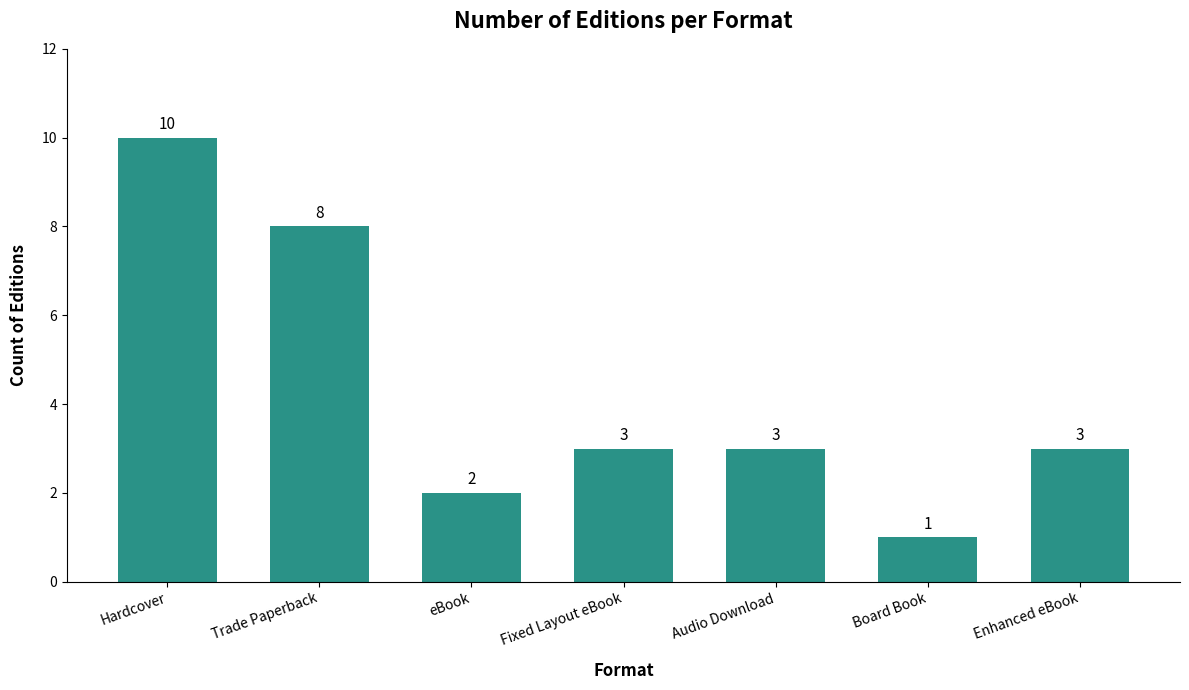

Reading left to right, transcribe all the data shown in this chart.

10	8	2	3	3	1	3